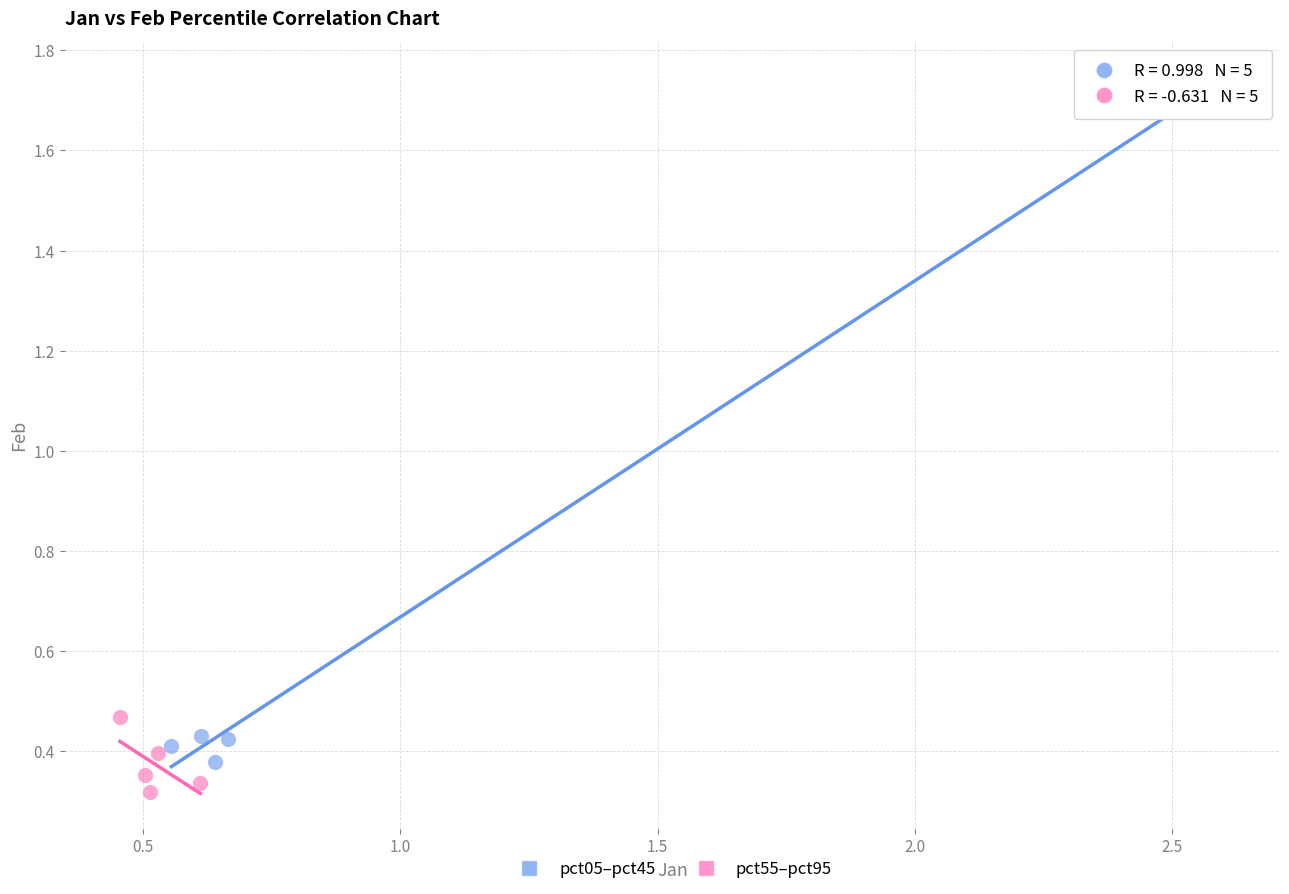

What are all the series names shown in the legend?

pct05–pct45, pct55–pct95